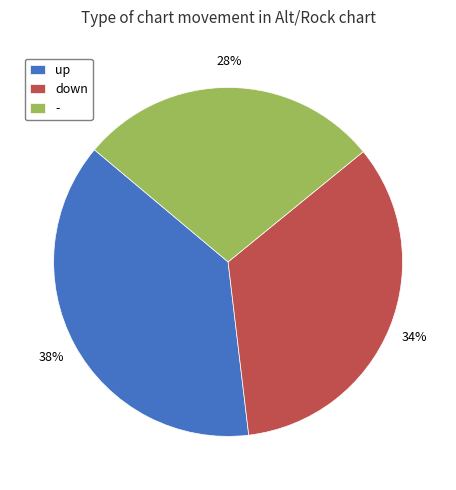

True or false: up accounts for 52% of the total.

False